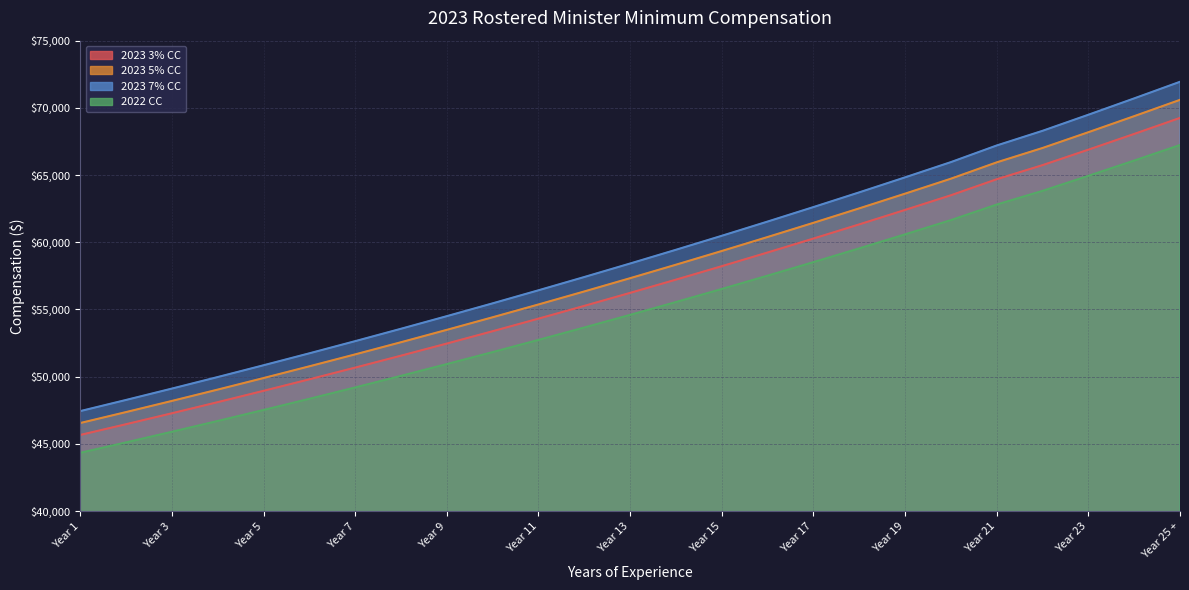

The value of 2022 CC at Year 1 is 44337. True or false?

True